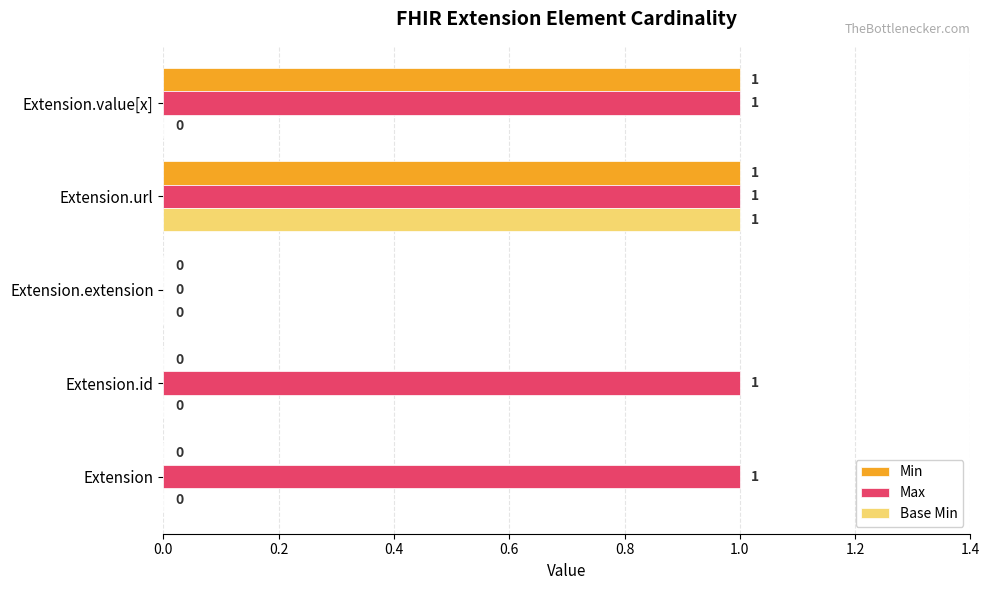

The Base Min series shows 0 at Extension. True or false?

True